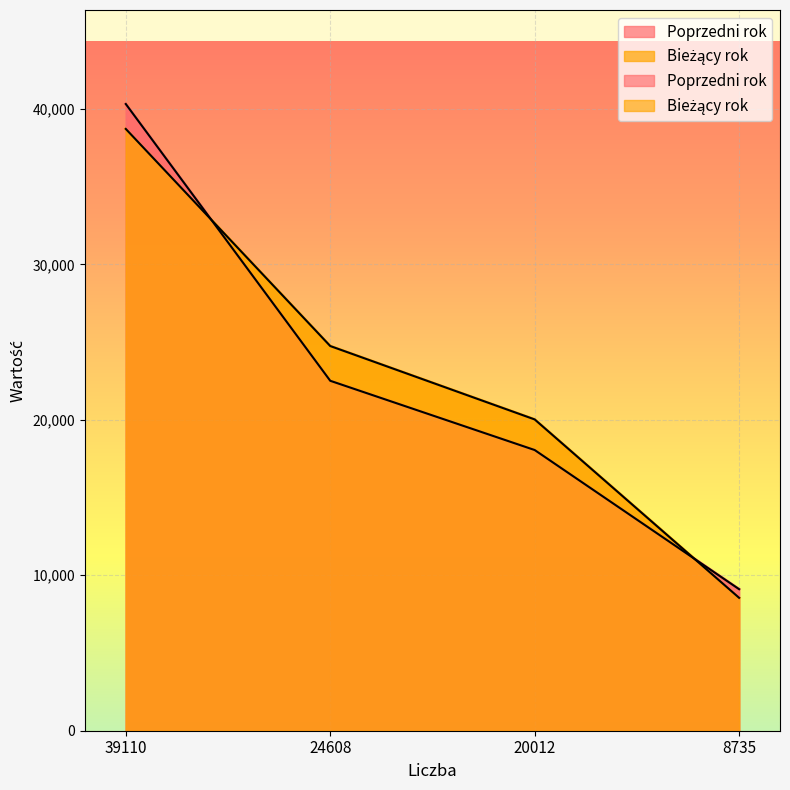

What is the difference between the maximum and minimum values in the Poprzedni rok series?

31209